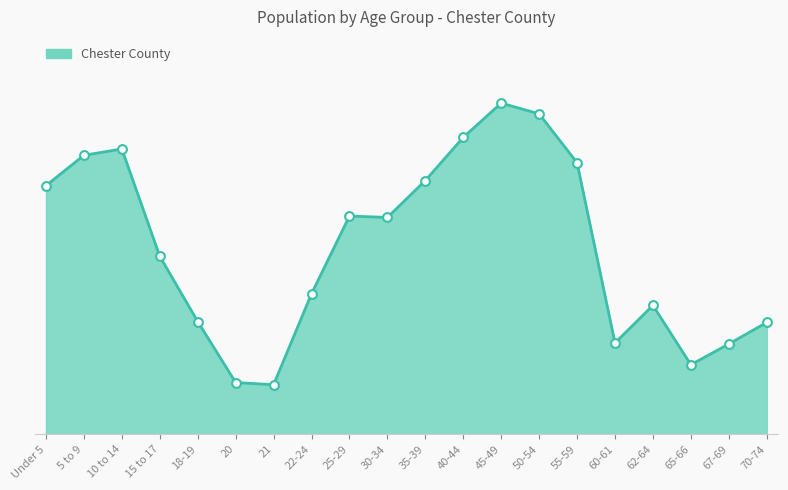

Is this an area chart (filled region under the line)?

Yes